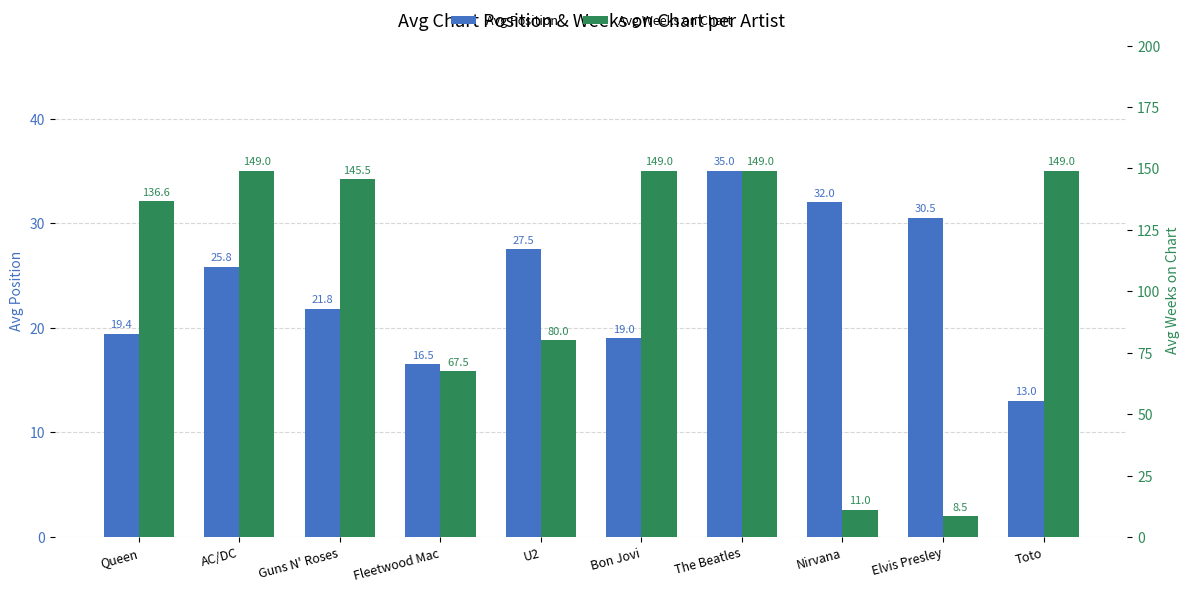

Between Guns N' Roses and Nirvana, which is larger?

Nirvana